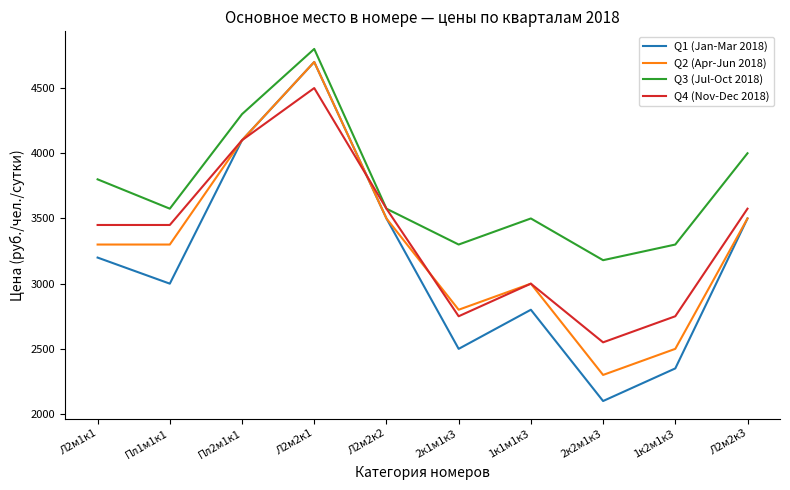

Does the chart have visible grid lines?

No